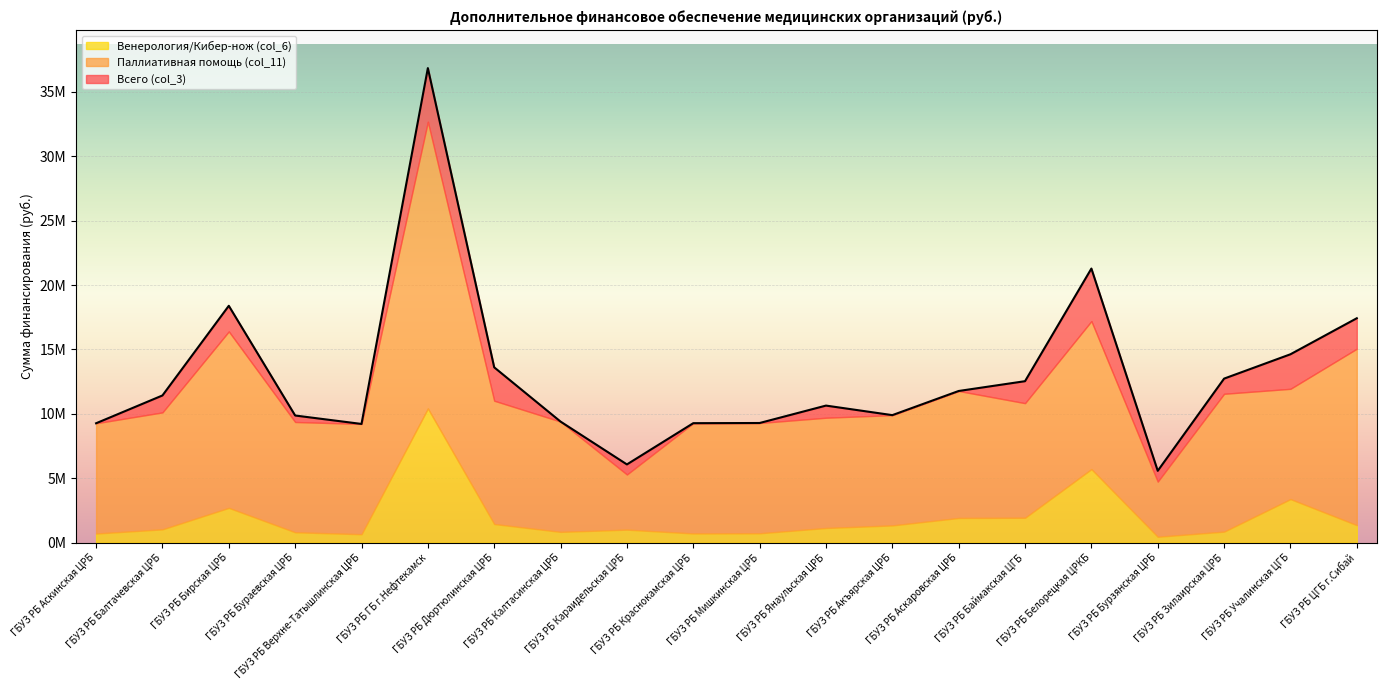

The Венерология/Кибер-нож (col_6) series shows 1073675 at ГБУЗ РБ Аскинская ЦРБ. True or false?

False